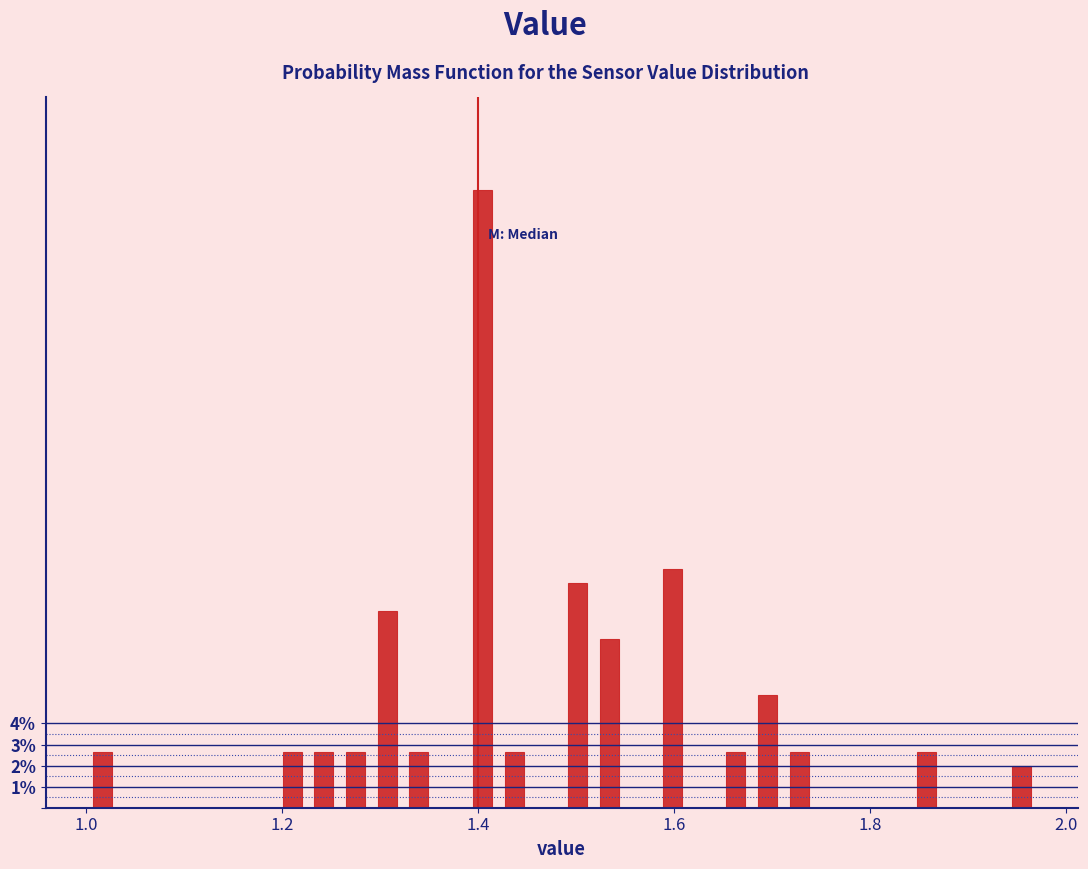

Around what value on the x-axis is the tallest bar? Give the approximate position of its centre, as read against the axis.

1.40